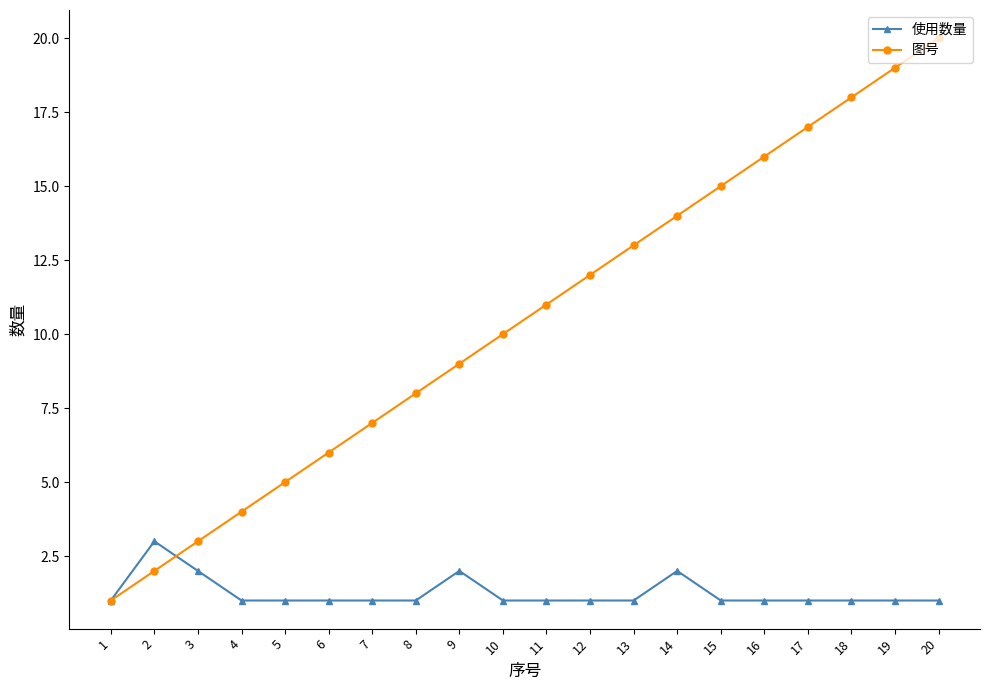

What is the sum of all 图号 values?

210